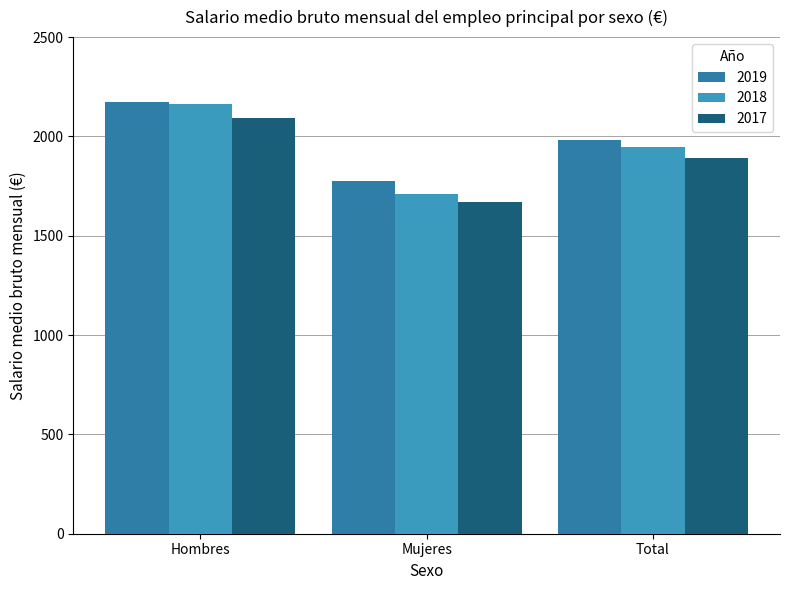

What is the sum of all 2017 values?

5648.3